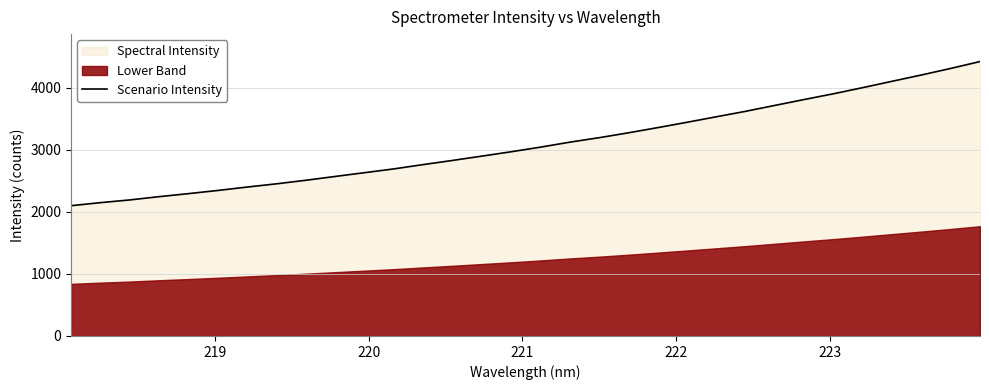

What is the minimum value for Scenario Intensity?

2101.3